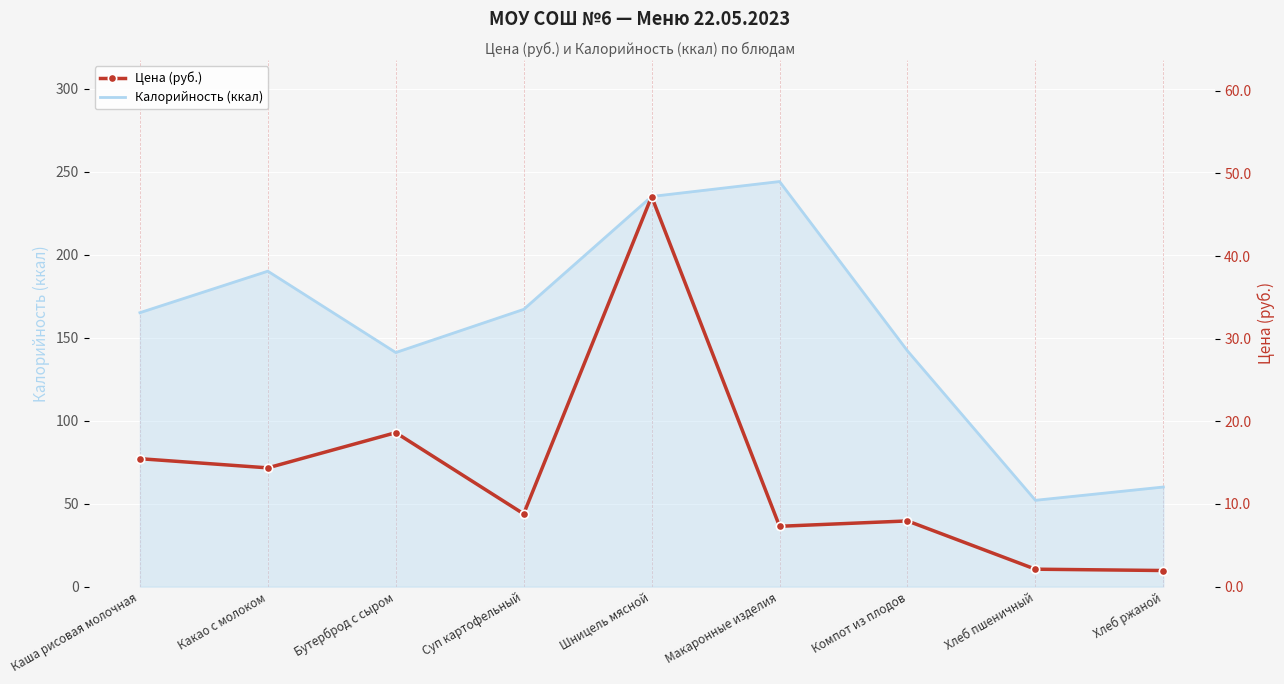

True or false: Цена (руб.) and Калорийность (ккал) intersect in this chart.

False